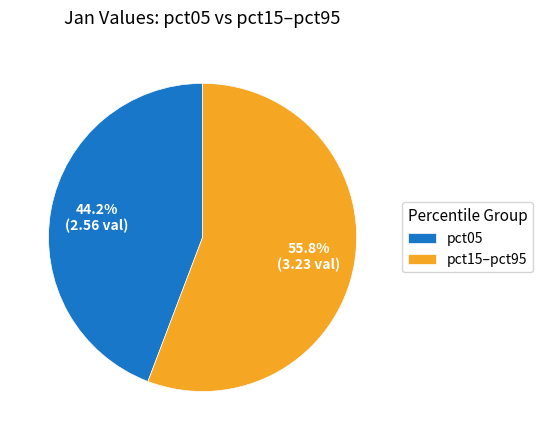

What portion of the pie excludes pct15–pct95?

44.2%